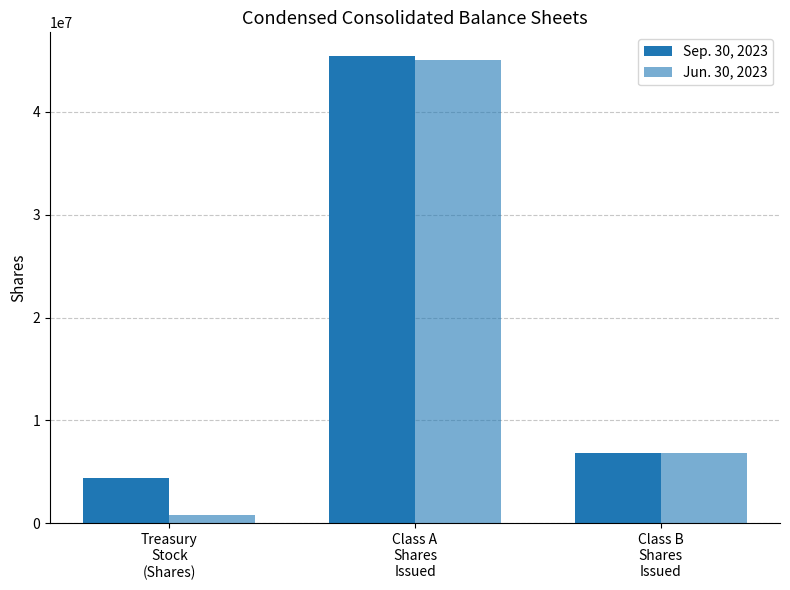

How many groups of bars are there?

3